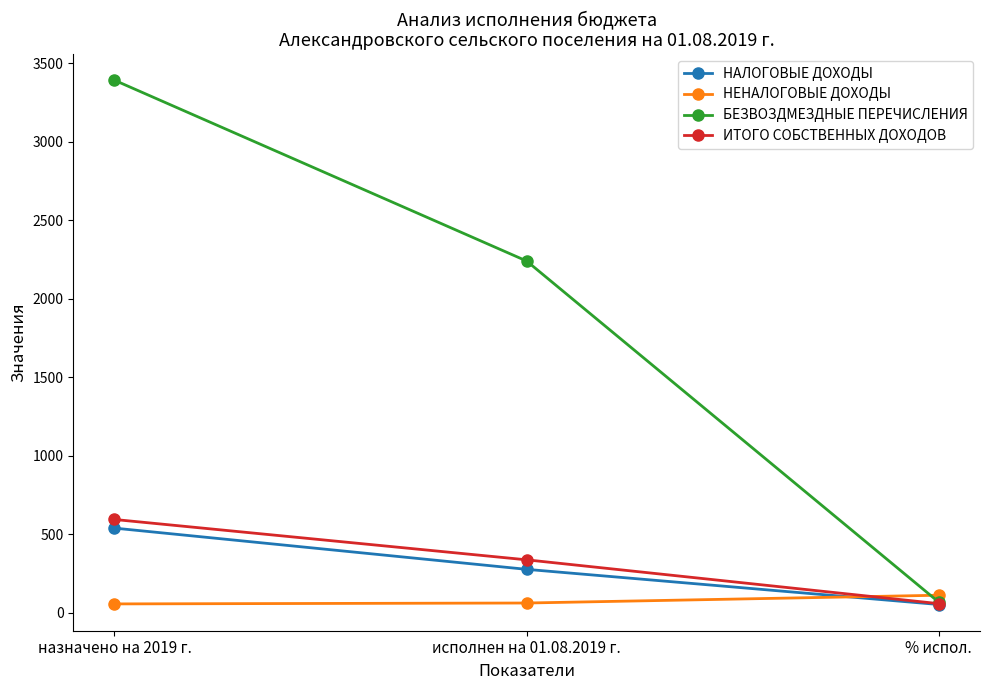

Rank the series by their maximum value, from lowest to highest.

НЕНАЛОГОВЫЕ ДОХОДЫ, НАЛОГОВЫЕ ДОХОДЫ, ИТОГО СОБСТВЕННЫХ ДОХОДОВ, БЕЗВОЗДМЕЗДНЫЕ ПЕРЕЧИСЛЕНИЯ